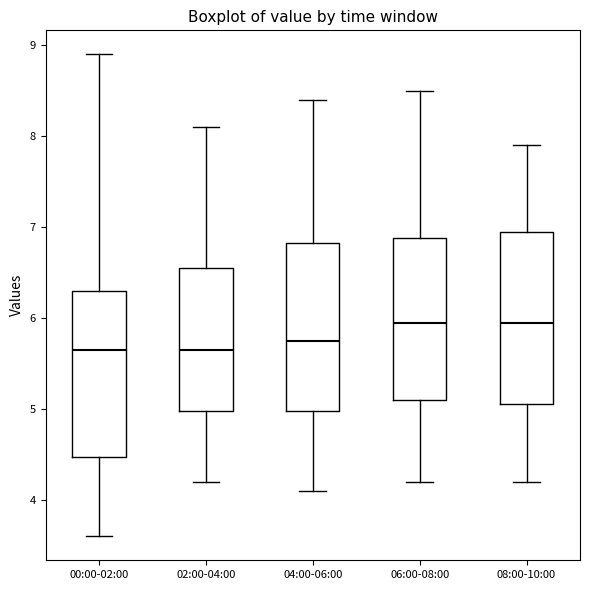

Reading left to right, read every box against the y-axis: the position of its median line, the range the box covers, and the ends of its whiskers. The values are not printed on the chart, so give them approximately, as read against the axis.

00:00-02:00: median 5.7, box 4.5 to 6.3, whiskers 3.6 to 8.9
02:00-04:00: median 5.7, box 5.0 to 6.6, whiskers 4.2 to 8.1
04:00-06:00: median 5.8, box 5.0 to 6.8, whiskers 4.1 to 8.4
06:00-08:00: median 6.0, box 5.1 to 6.9, whiskers 4.2 to 8.5
08:00-10:00: median 6.0, box 5.1 to 7.0, whiskers 4.2 to 7.9